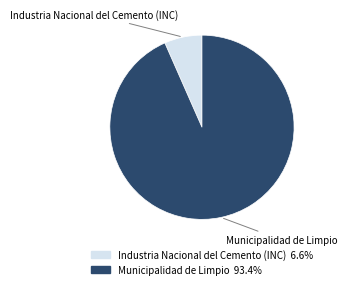

Is there any slice that represents more than half of the pie?

Yes